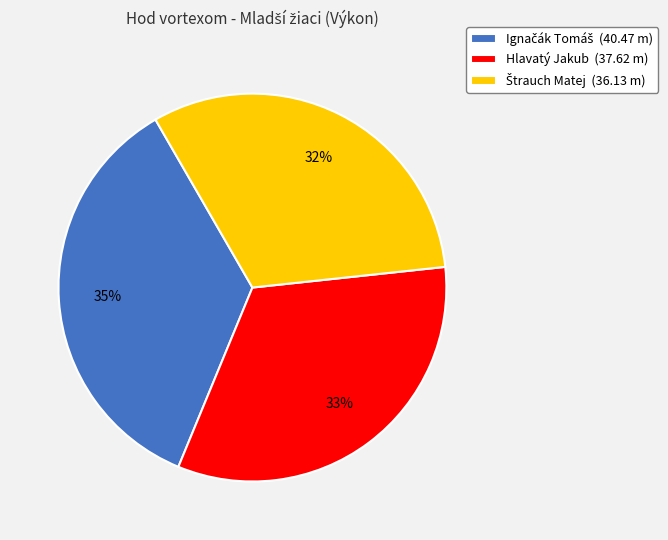

Does any single category account for the majority?

No